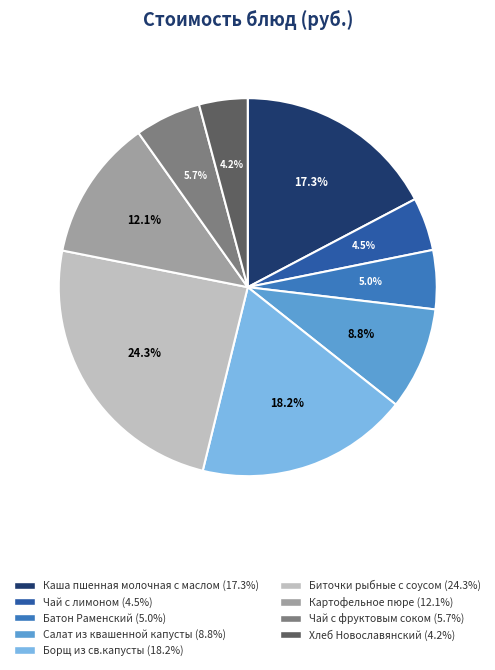

To the nearest percent, what portion does Салат из квашенной капусты represent?

9%